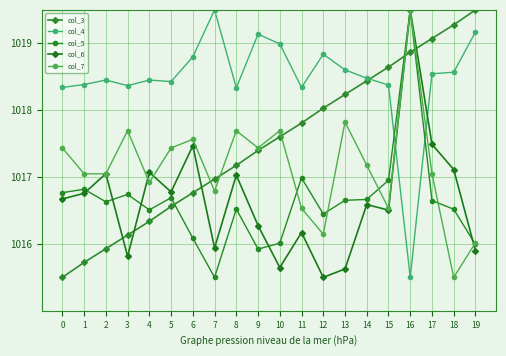

Which category has the highest value in the col_5 series?

16